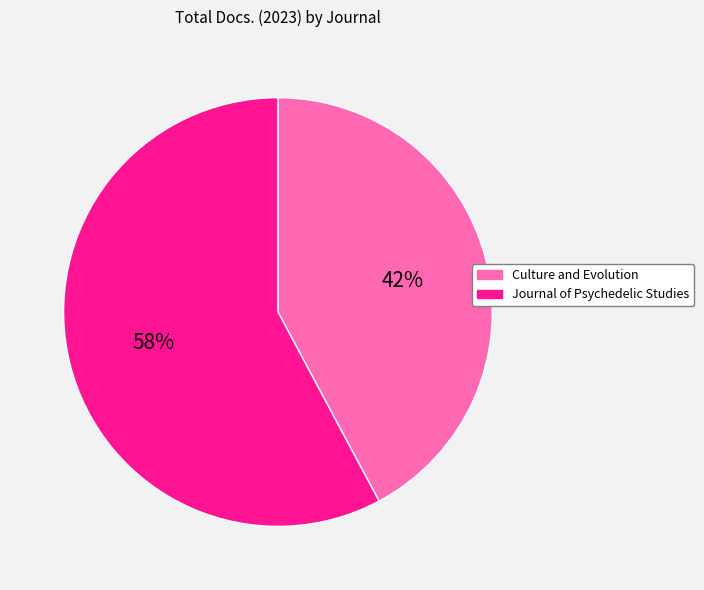

Approximately how many times larger is the value at Journal of Psychedelic Studies compared to Culture and Evolution?

1.4